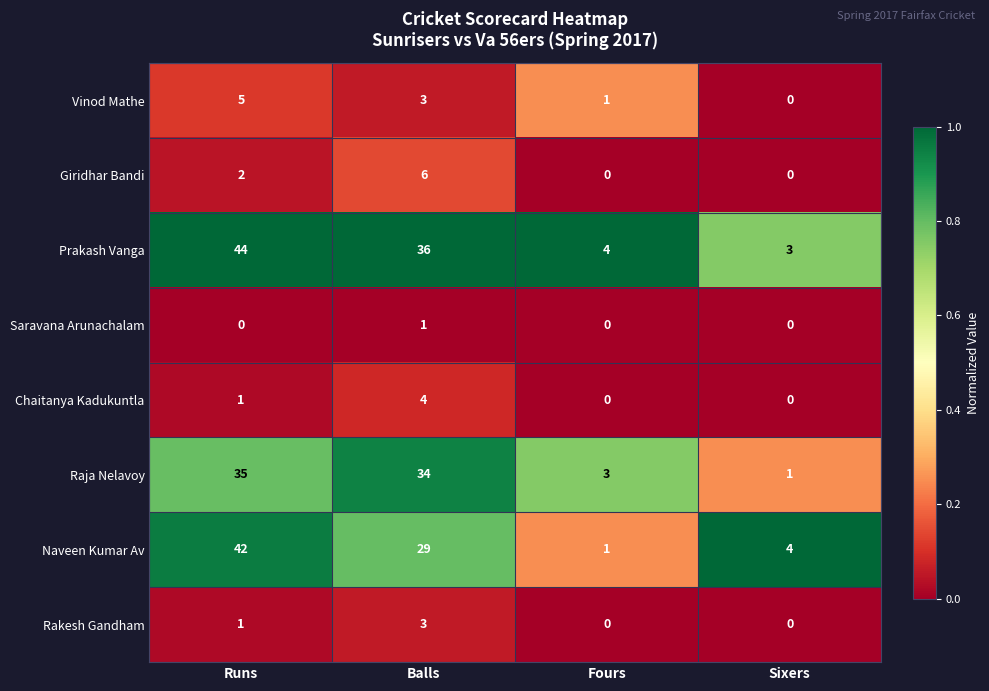

List the labels in order of Vinod Mathe value, smallest first.

Sixers, Fours, Balls, Runs